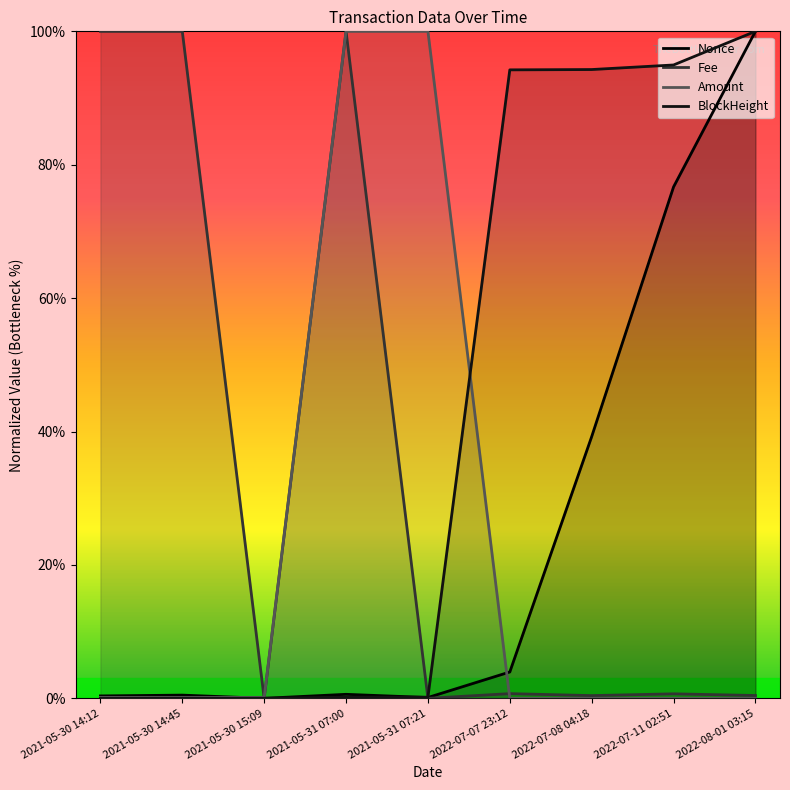

Is it true that Amount equals 0.0 at 2022-07-11 02:51?

True